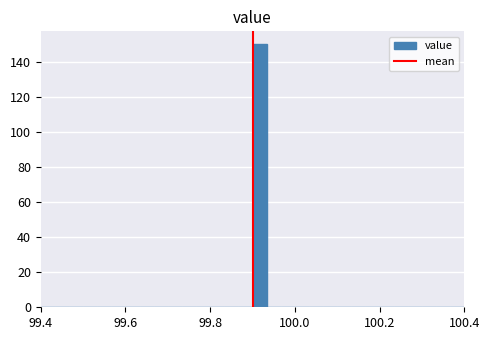

Read against the x-axis, roughly where is the centre of the tallest bar?

99.92